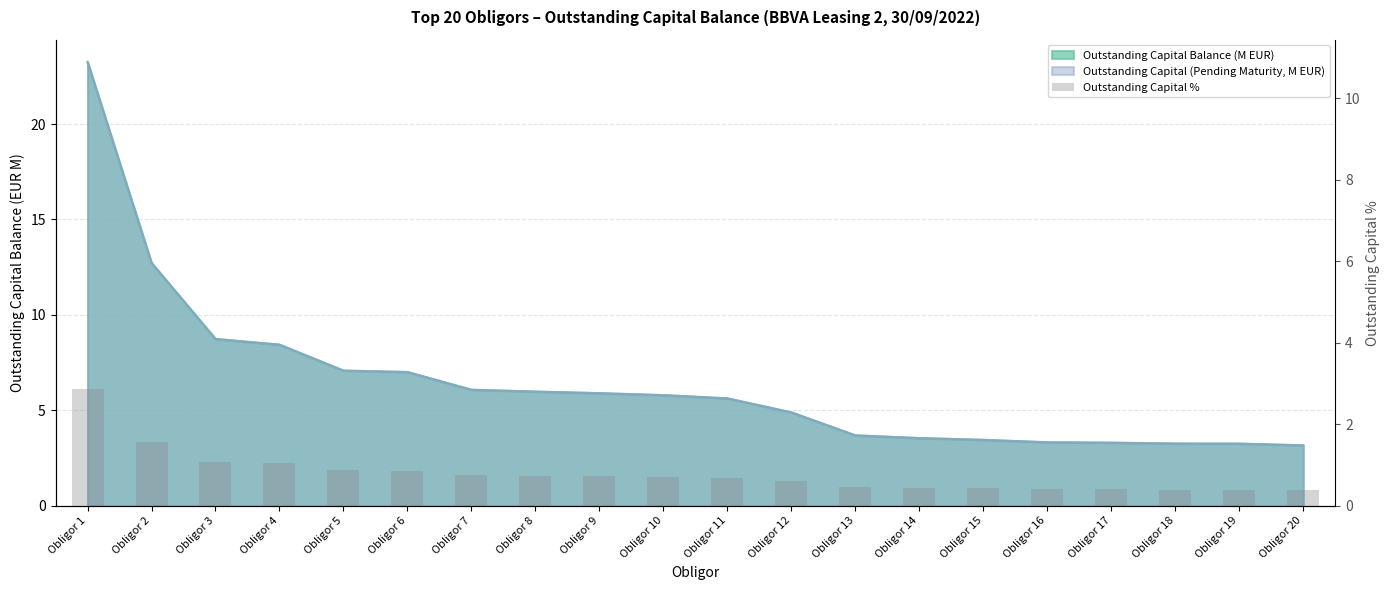

What is the sum of the values at Obligor 8 and Obligor 20?

1.1